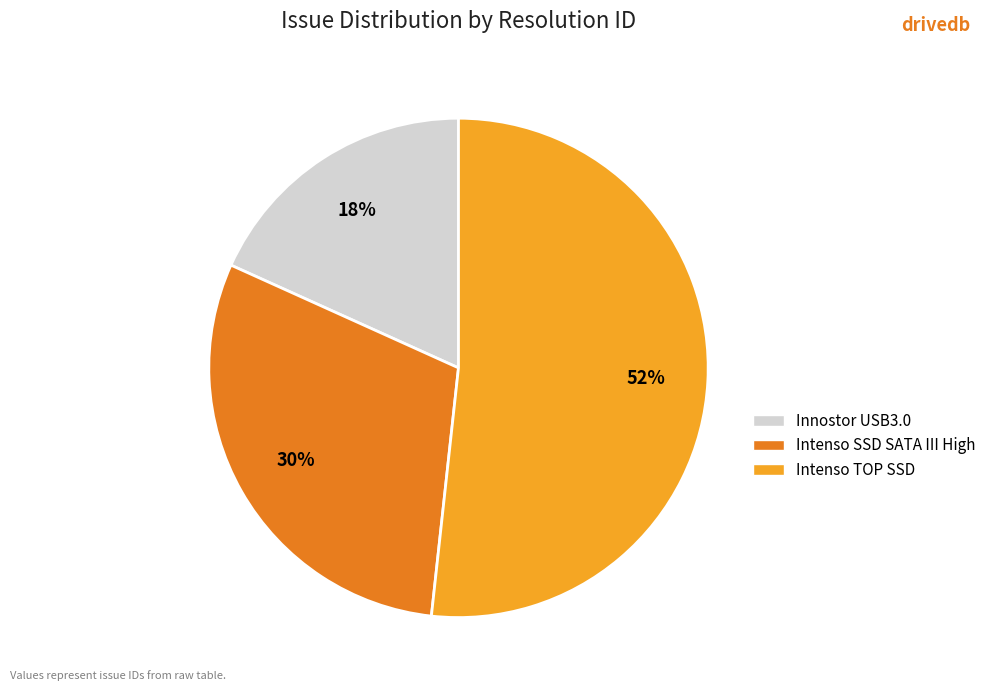

Which category has the biggest portion of the pie?

Intenso TOP SSD